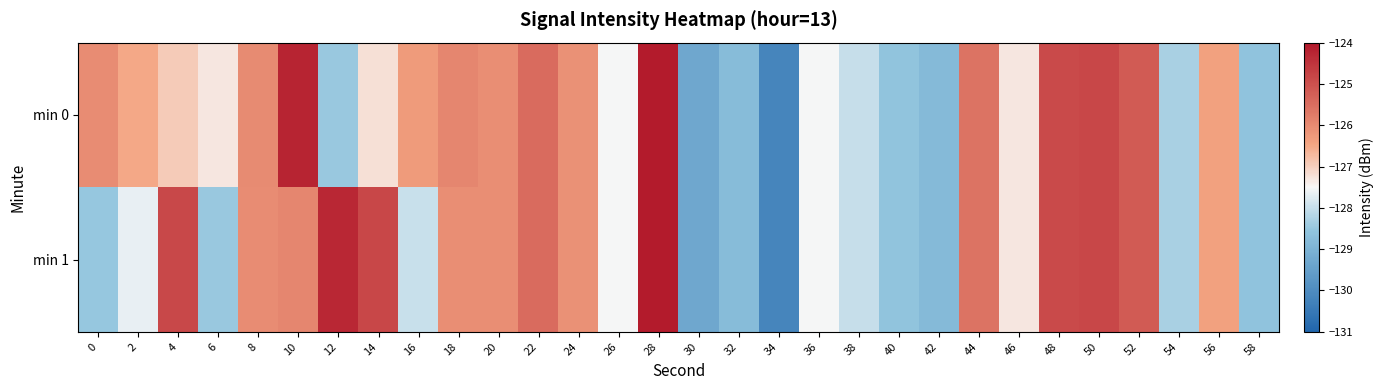

List the series in order of their peak value, lowest first.

min 0, min 1